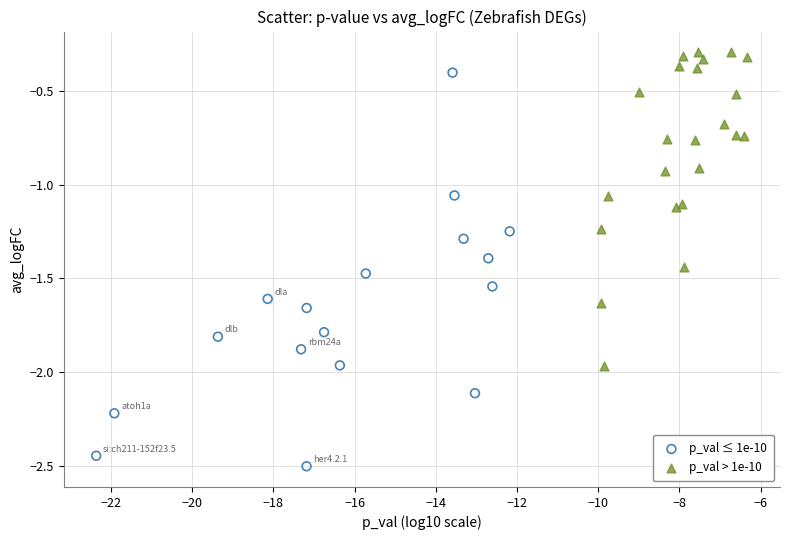

Which series has the widest spread of Y values?

p_val ≤ 1e-10